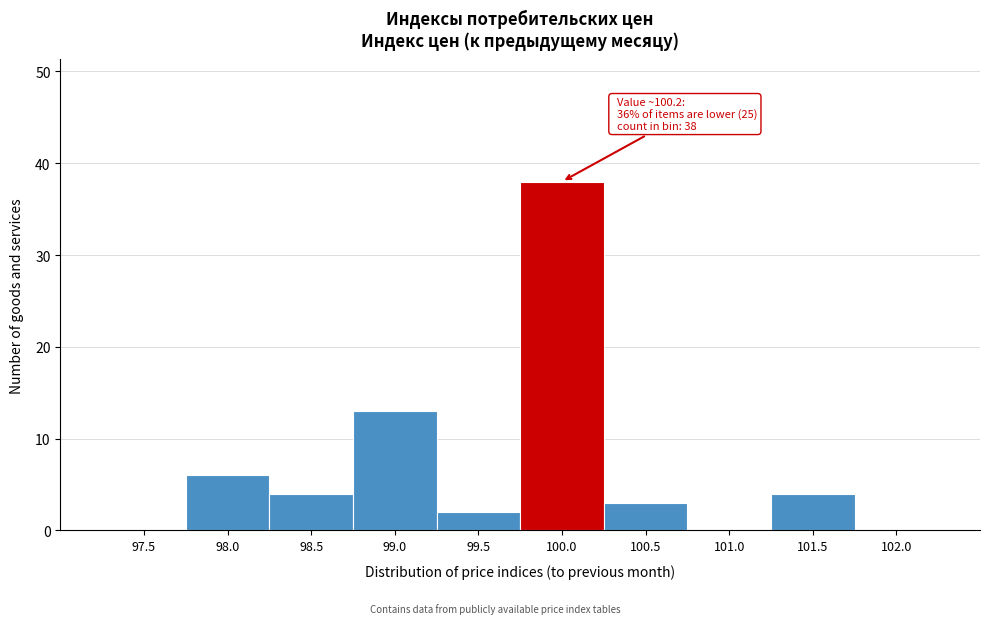

Which label corresponds to the largest value in the chart?

100.0